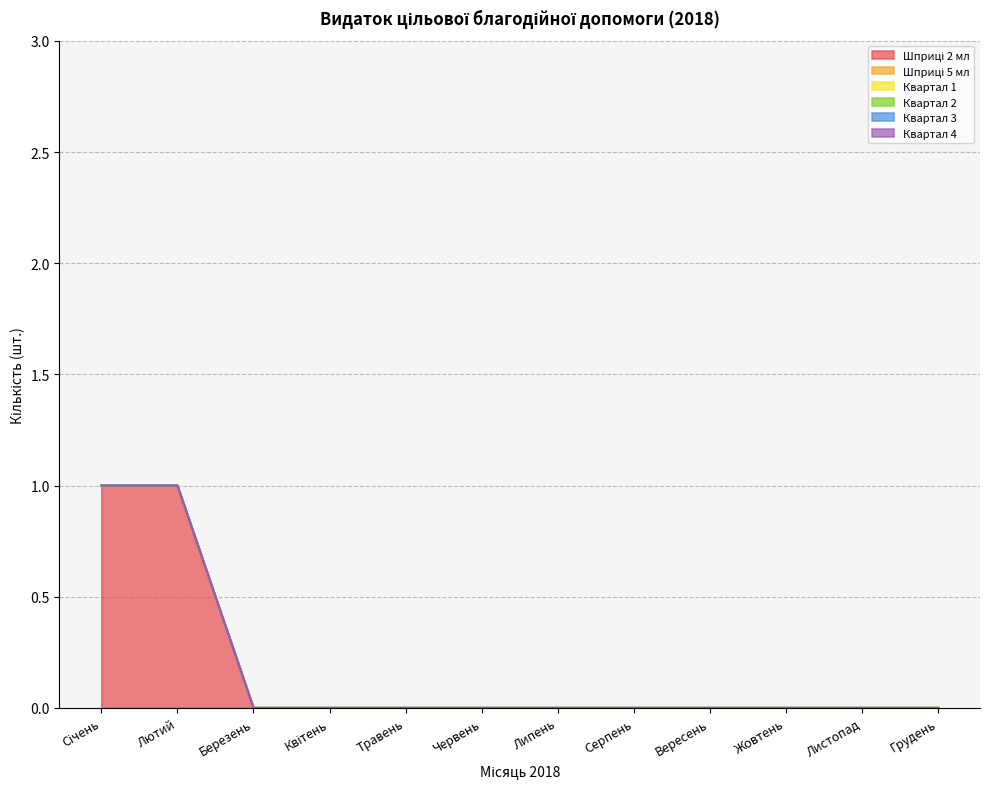

List the series in order of their peak value, highest first.

Шприци 2 мл, Шприці 5 мл, Квартал 1, Квартал 2, Квартал 3, Квартал 4